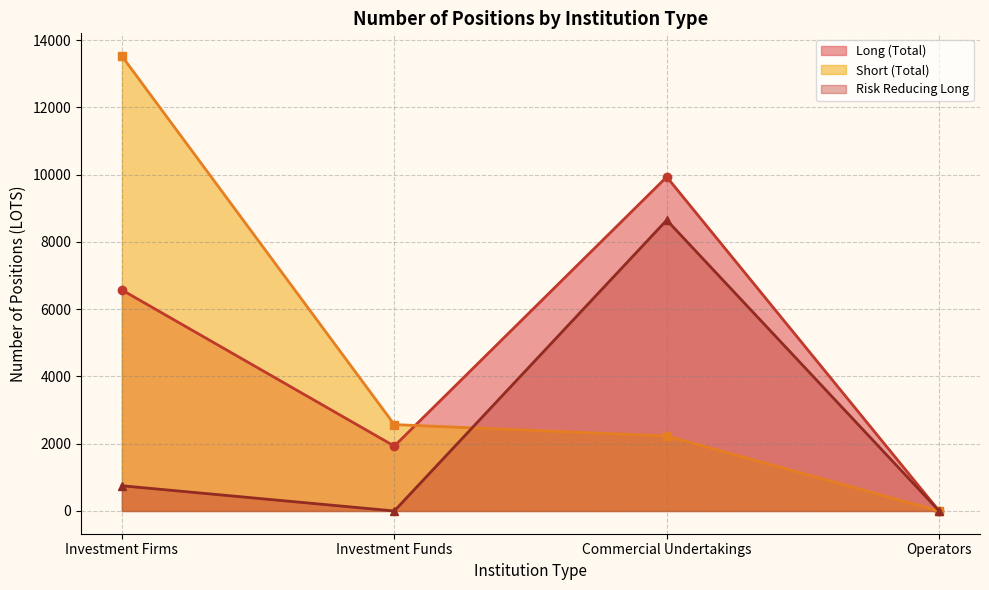

True or false: Risk Reducing Long has more than 1 points higher than both neighbors.

False